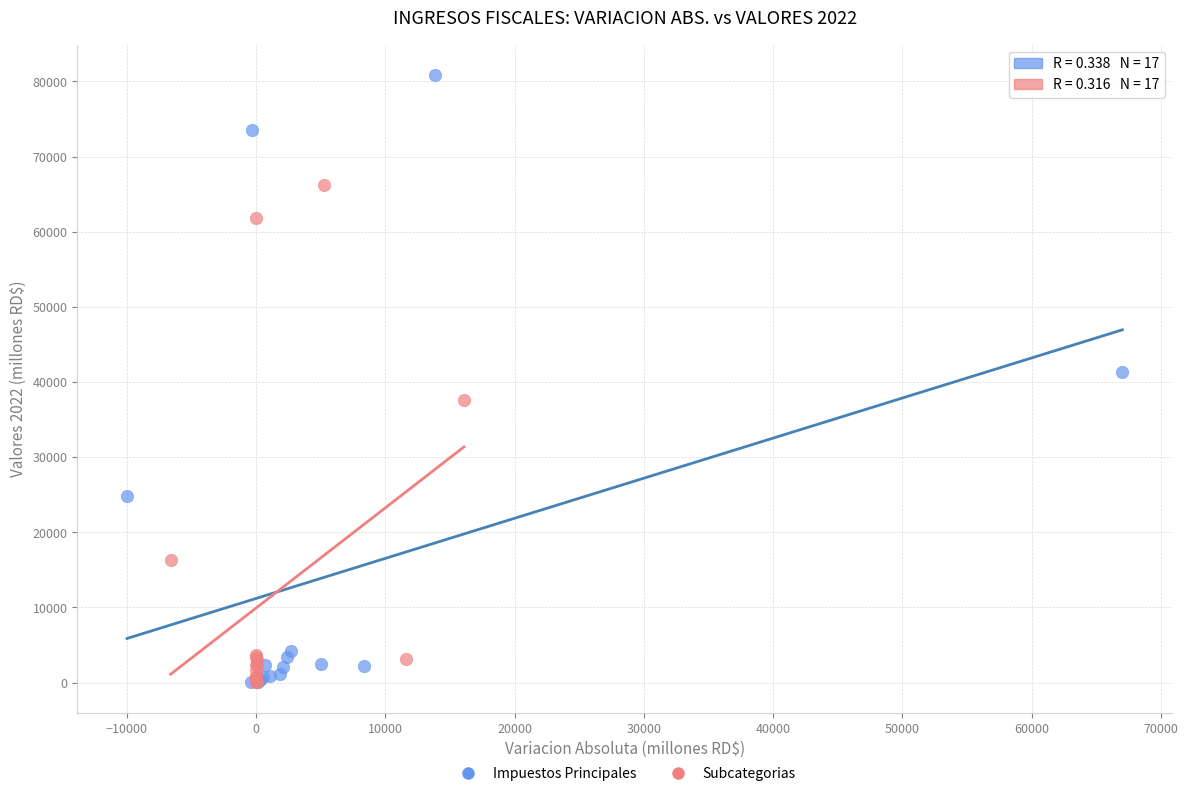

Which series has the largest Y range (max minus min)?

Impuestos Principales